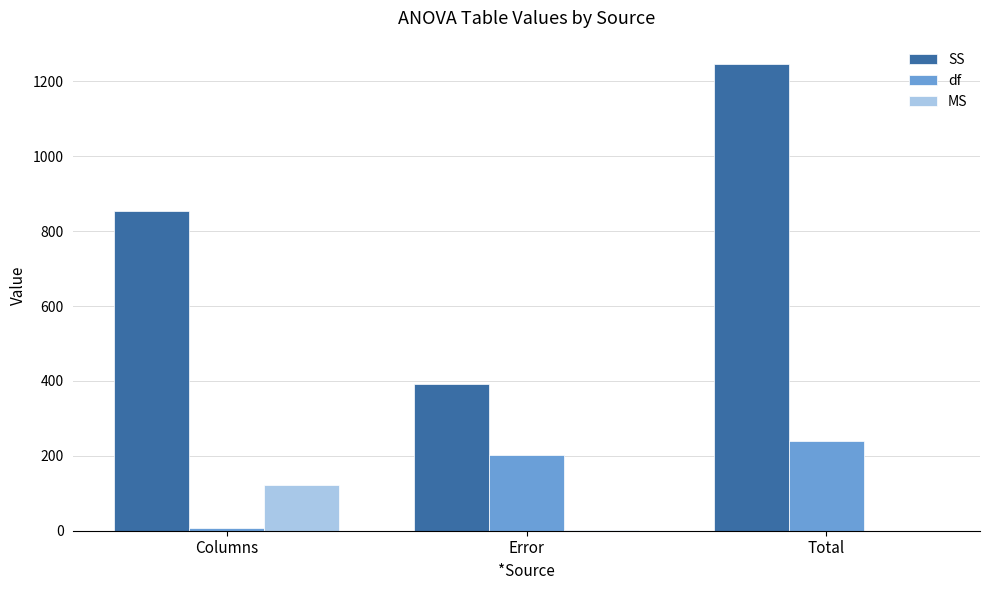

Between Columns and Error, which series saw the biggest shift?

SS